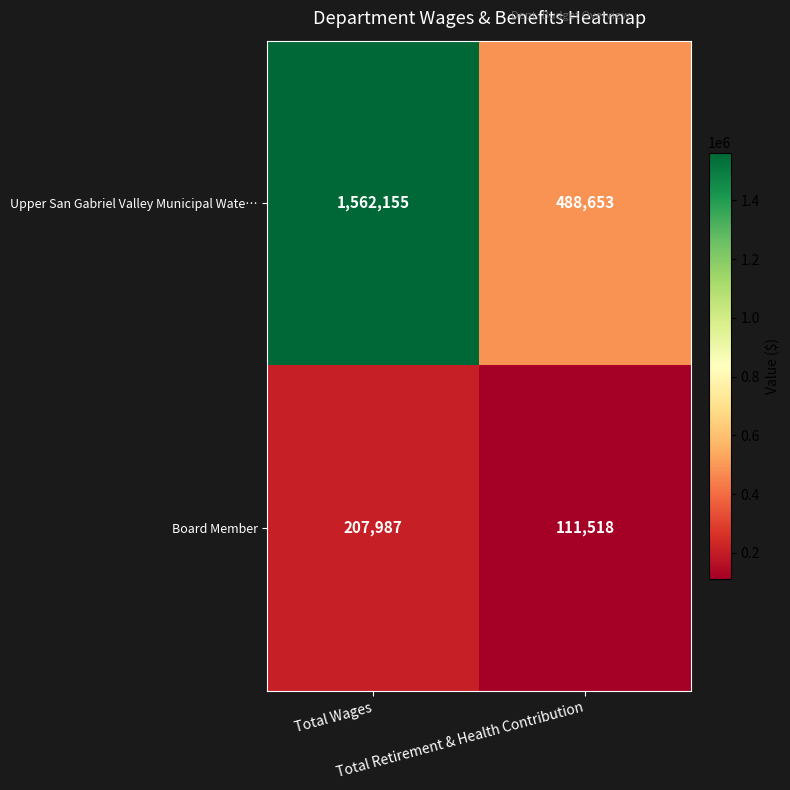

What is the minimum value for Upper San Gabriel Valley Municipal Wate…?

488653